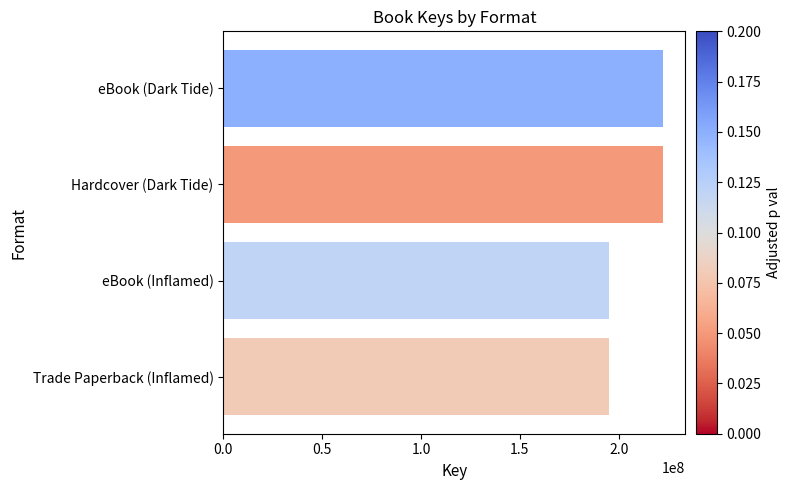

What is the minimum value shown in the chart?

194959702